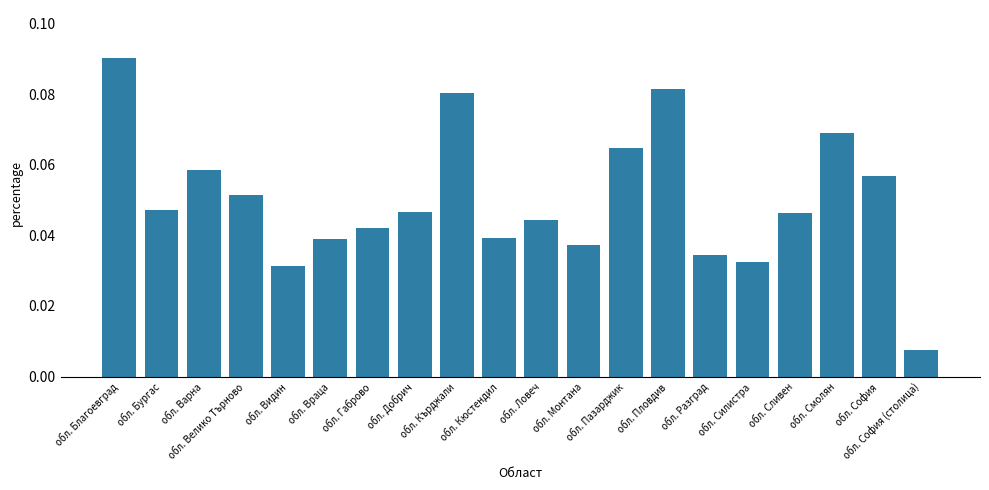

Which category has the highest value across all series?

обл. Благоевград